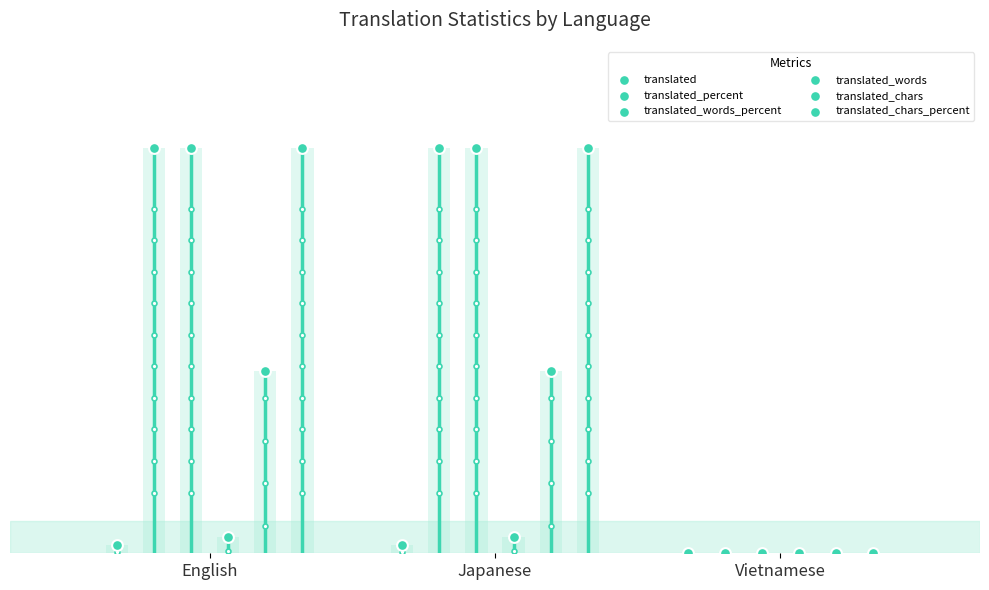

At which category is the sum across all series the highest?

English